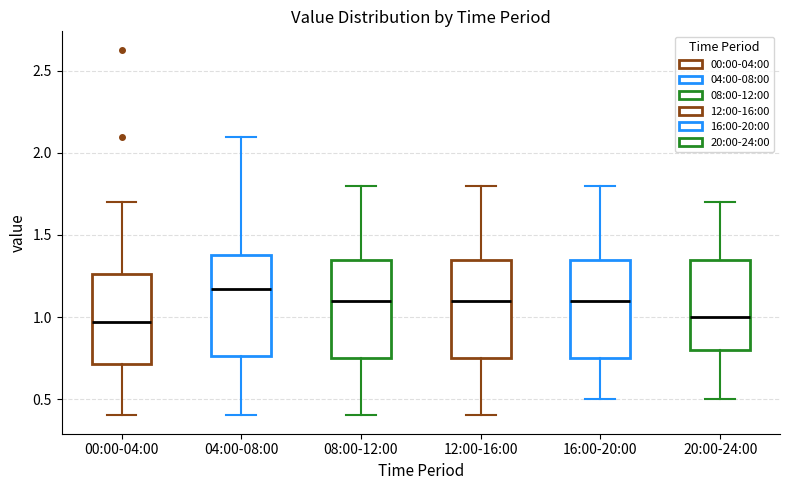

Reading left to right, transcribe this box plot: for each box, give where its median line is, the range the box spans, and where its two whiskers end, as read against the y-axis. The values are not printed on the chart, so give them approximately, as read against the axis.

00:00-04:00: median 0.95, box 0.70 to 1.25, whiskers 0.40 to 1.70
04:00-08:00: median 1.15, box 0.75 to 1.40, whiskers 0.40 to 2.10
08:00-12:00: median 1.10, box 0.75 to 1.35, whiskers 0.40 to 1.80
12:00-16:00: median 1.10, box 0.75 to 1.35, whiskers 0.40 to 1.80
16:00-20:00: median 1.10, box 0.75 to 1.35, whiskers 0.50 to 1.80
20:00-24:00: median 1.00, box 0.80 to 1.35, whiskers 0.50 to 1.70